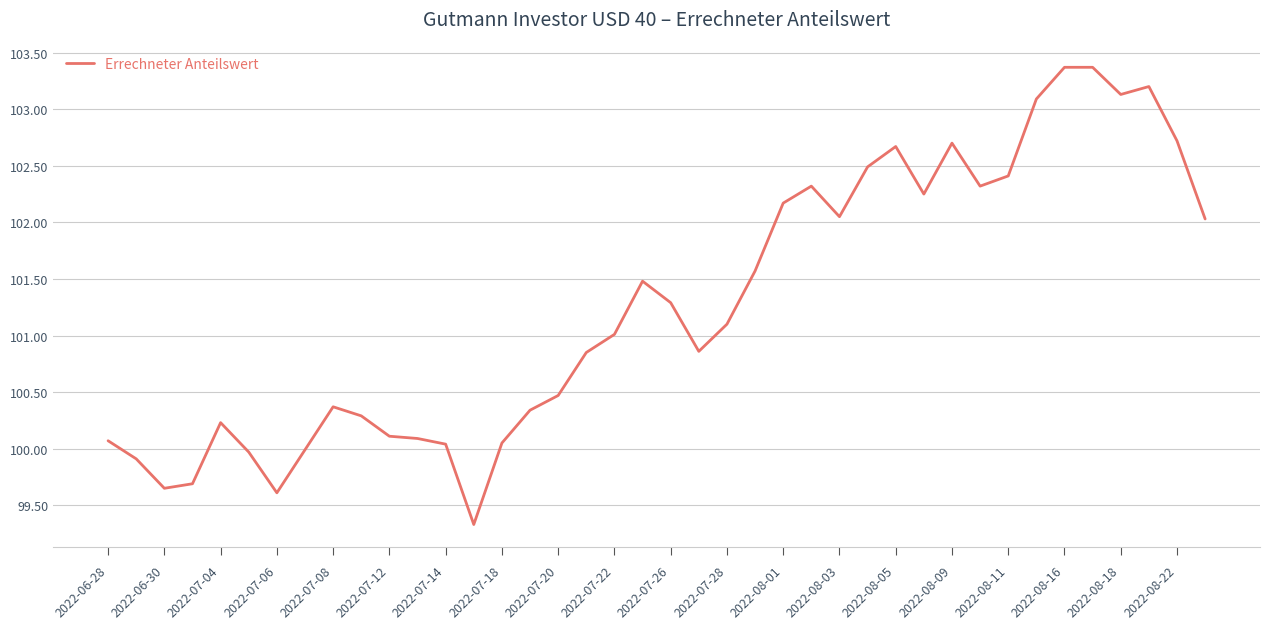

Does the chart display data point markers on the line(s)?

No